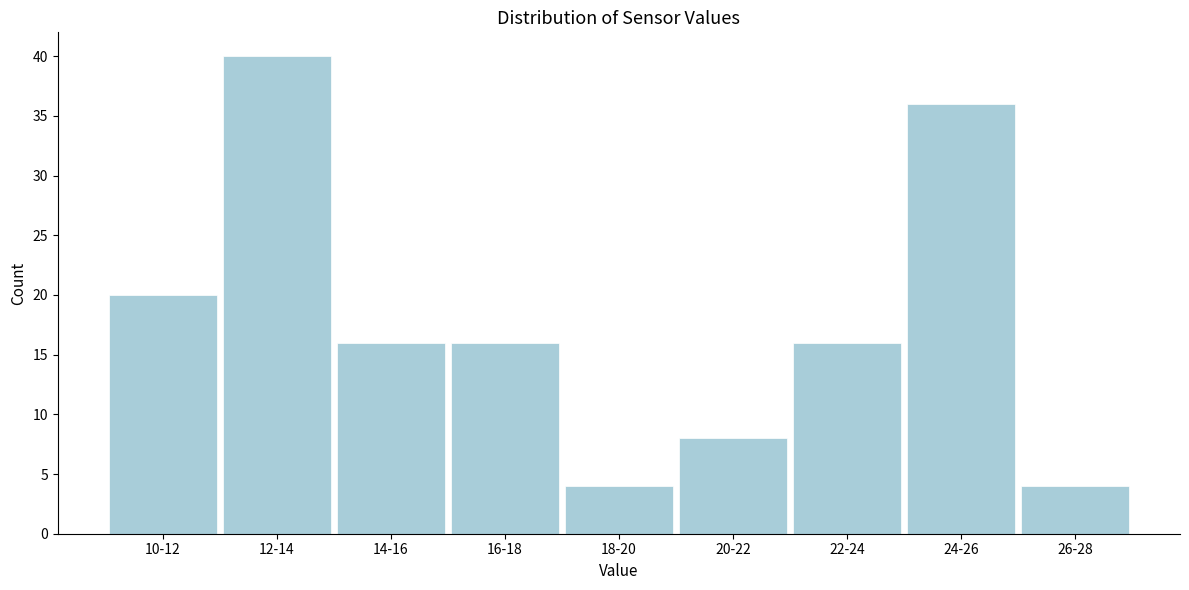

Reading left to right, what are all the values shown in this chart?

10-12=20	12-14=40	14-16=16	16-18=16	18-20=4	20-22=8	22-24=16	24-26=36	26-28=4